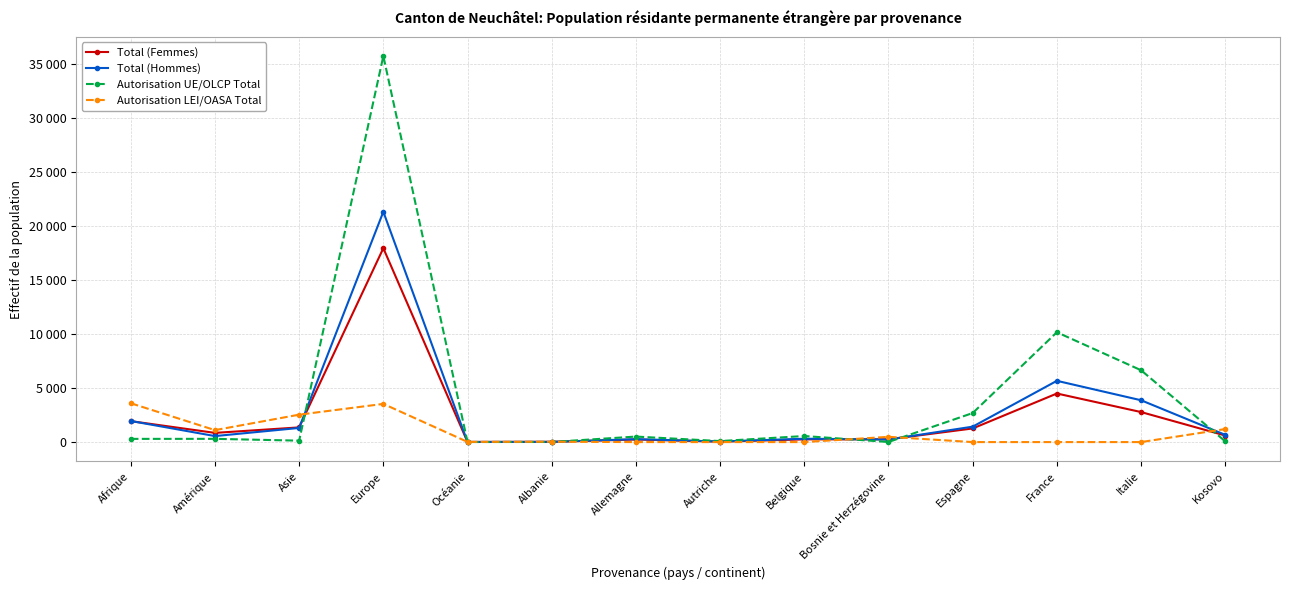

The Total (Hommes) series shows 148 at Belgique. True or false?

False